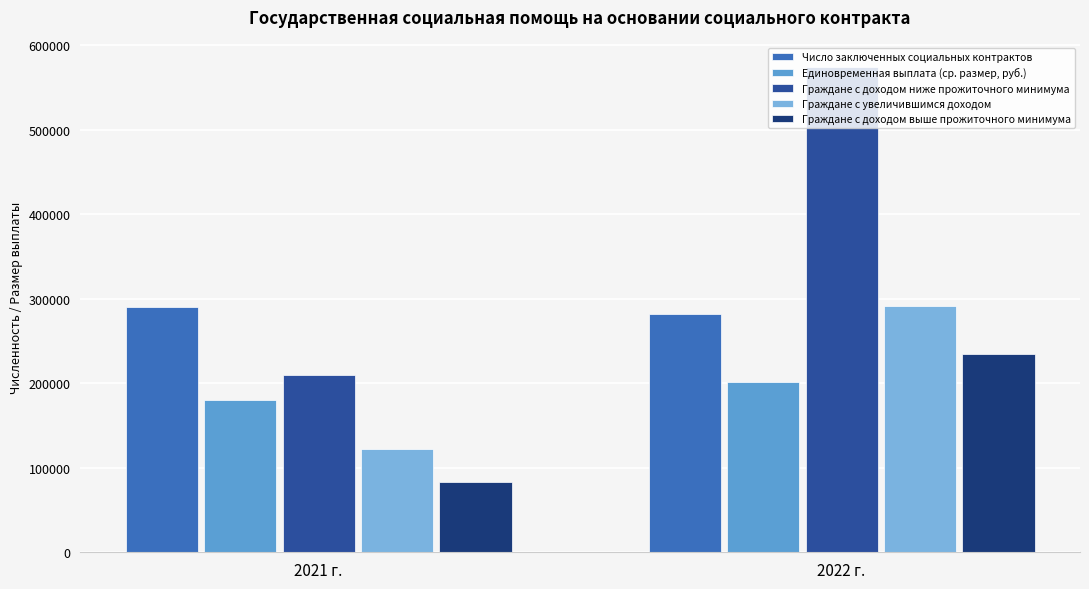

What are all the series names shown in the legend?

Число заключенных социальных контрактов, Единовременная выплата (ср. размер, руб.), Граждане с доходом ниже прожиточного минимума, Граждане с увеличившимся доходом, Граждане с доходом выше прожиточного минимума